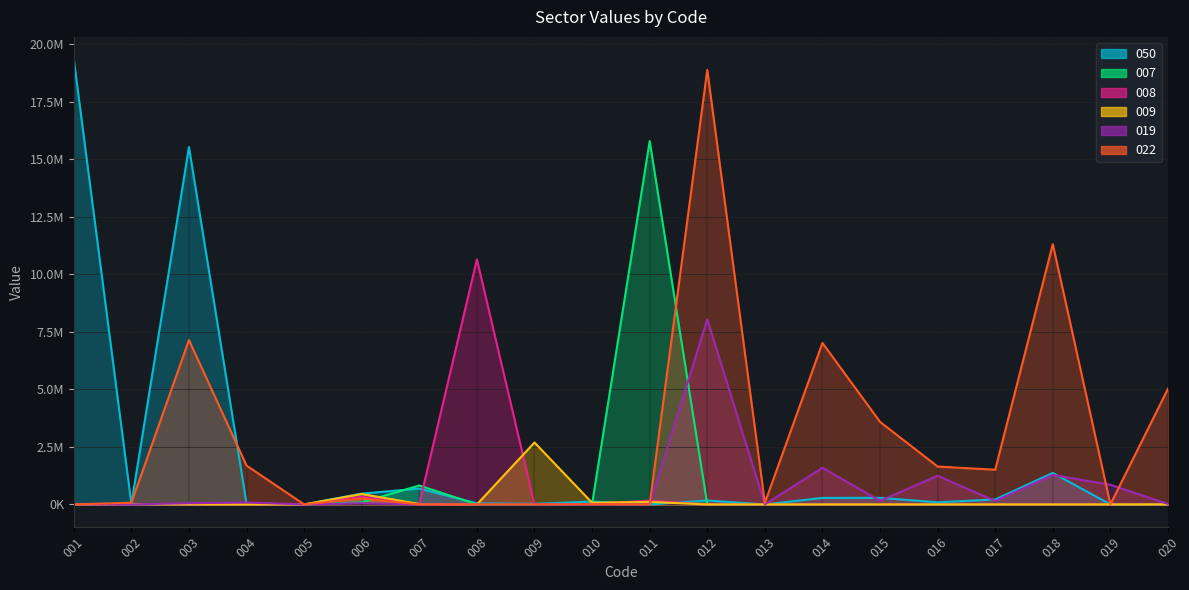

At how many categories does at least one series exceed 6001530?

7